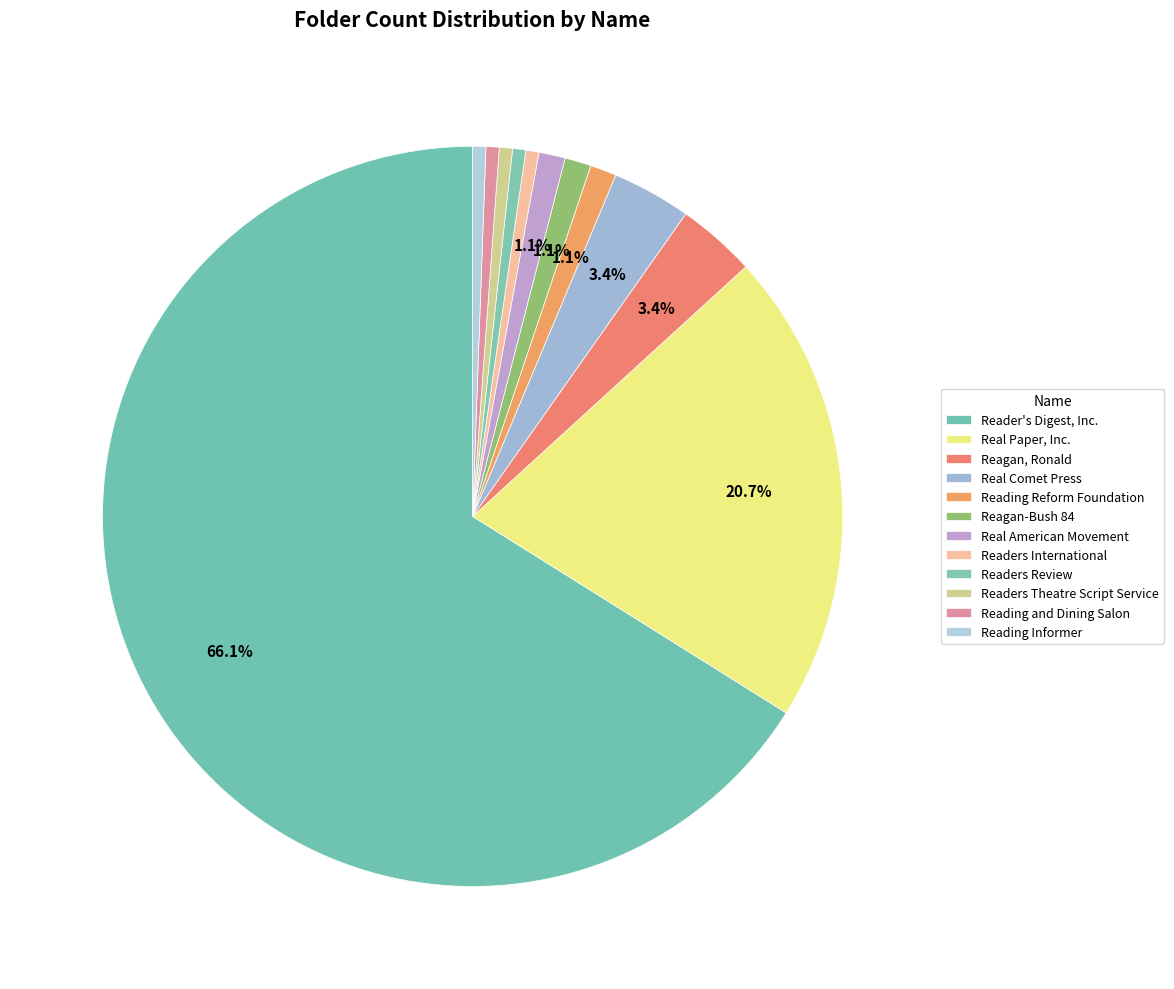

Between Reagan, Ronald and Real American Movement, which is larger?

Reagan, Ronald